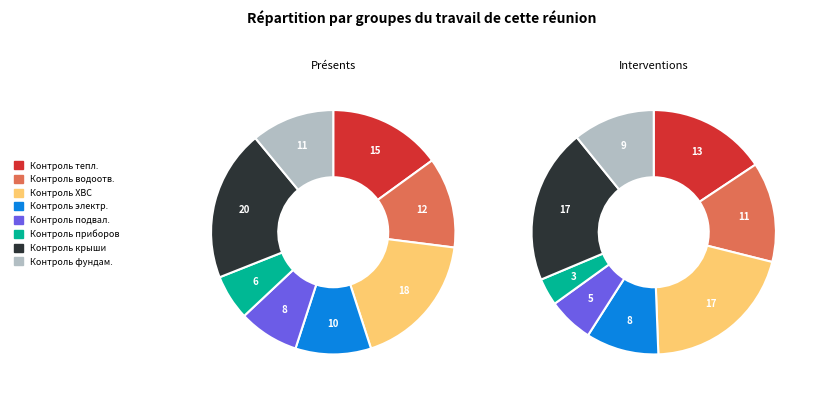

Does Строительный контроль фундамента represent more than half of the total?

No